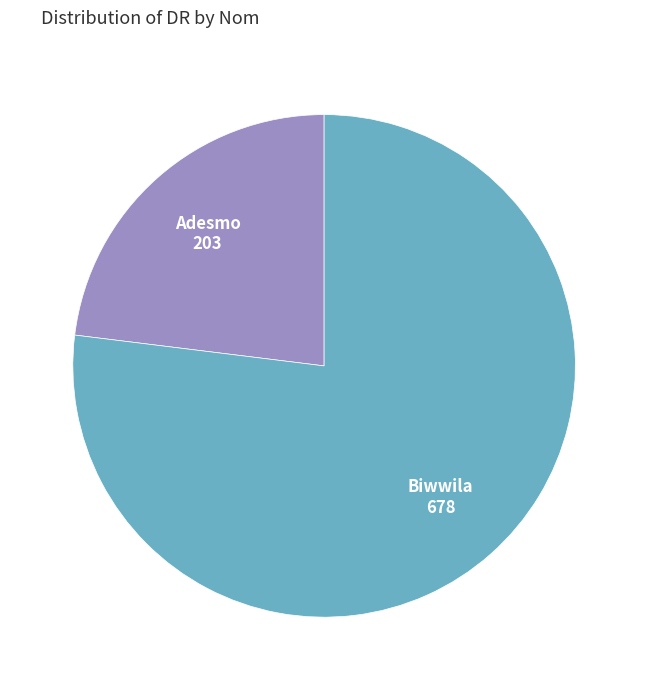

Rank the categories by value from lowest to highest.

Adesmo, Biwwila